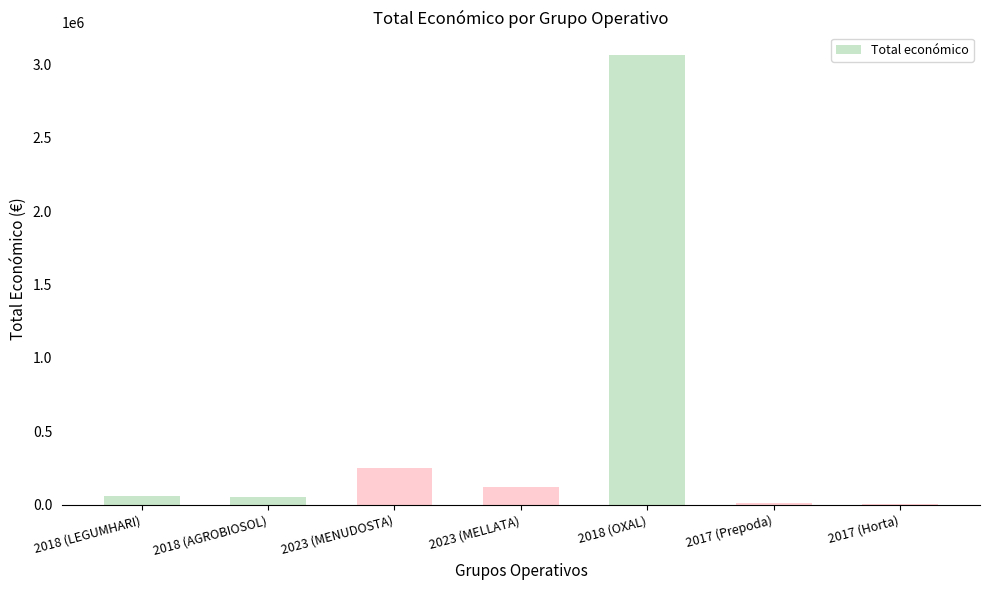

What is the maximum value shown in the chart?

3062871